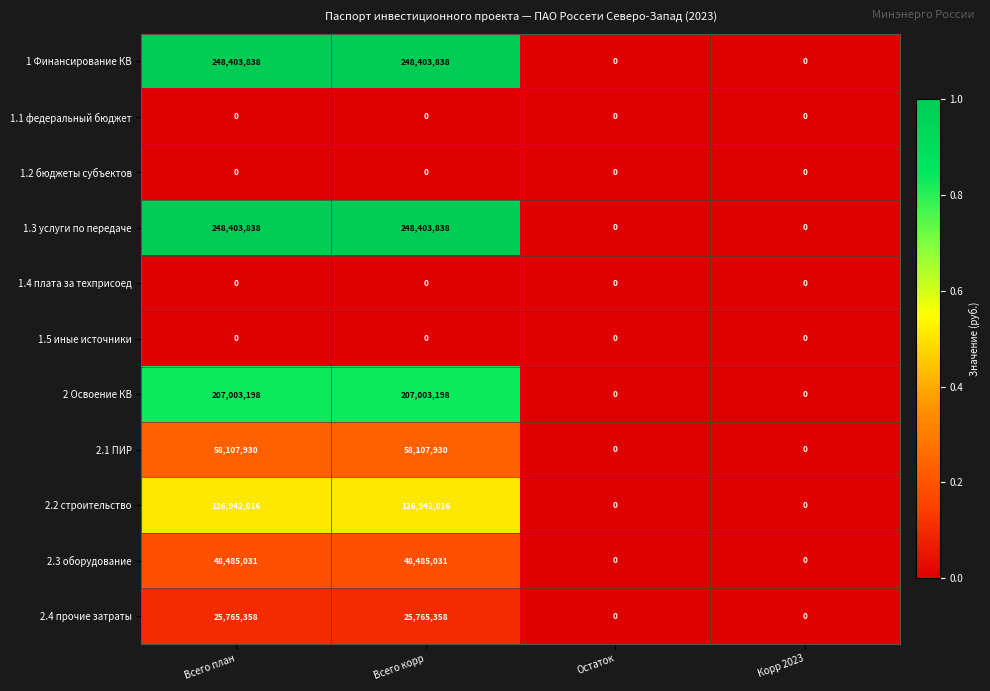

What is the highest value of the 2.1 ПИР series?

58107930